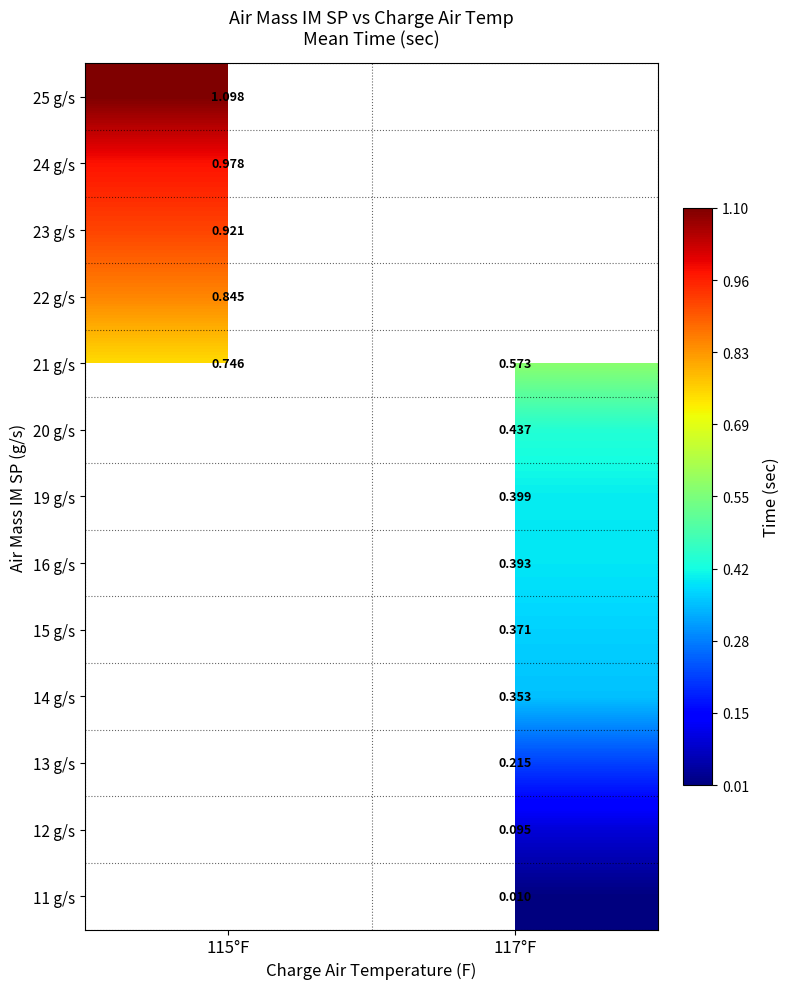

What is the difference between the highest and lowest values at 117°F?

0.6